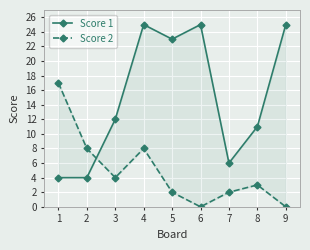

True or false: Score 2 and Score 1 intersect in this chart.

True